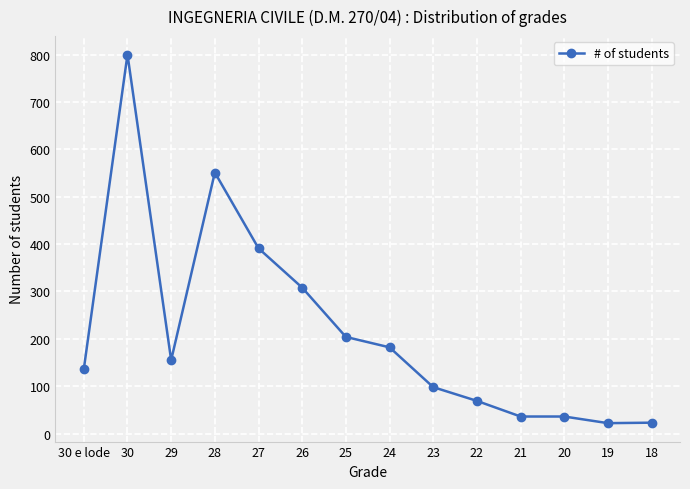

How many lines are shown in the chart?

1